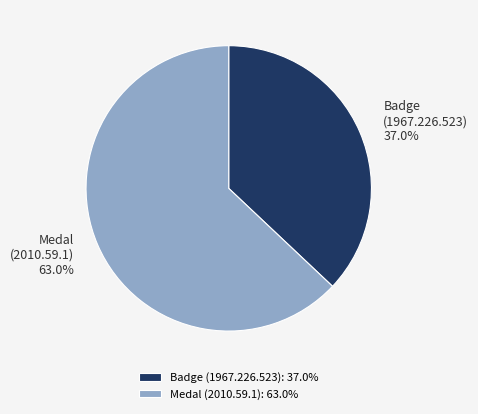

Which has a higher value, Badge (1967.226.523) or Medal (2010.59.1)?

Medal (2010.59.1)